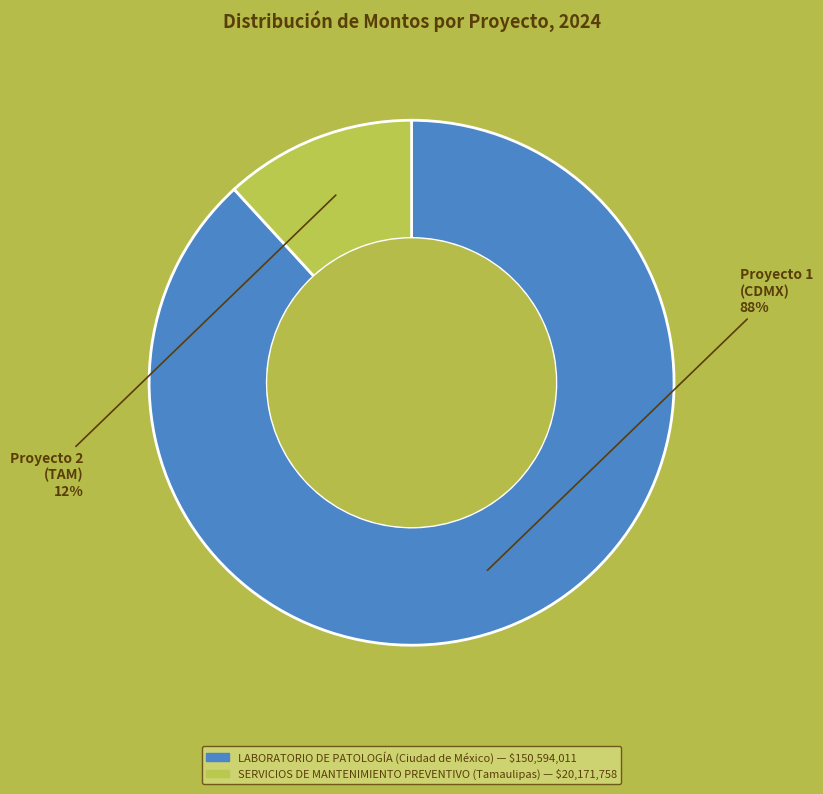

How many slices are in this pie chart?

2